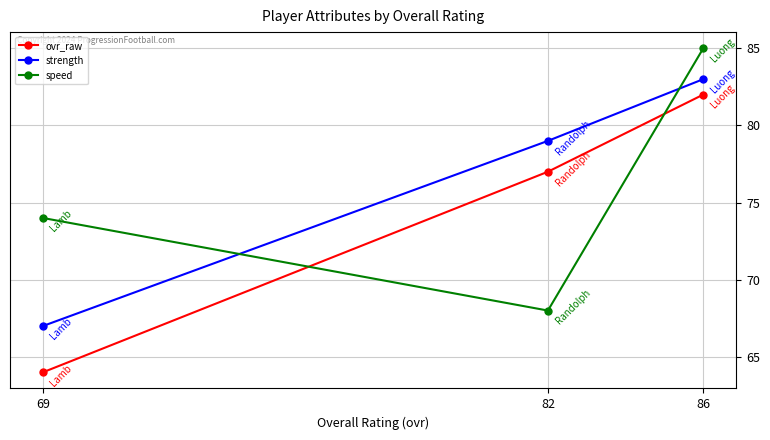

What is the difference between the speed values at 86 and 69?

11